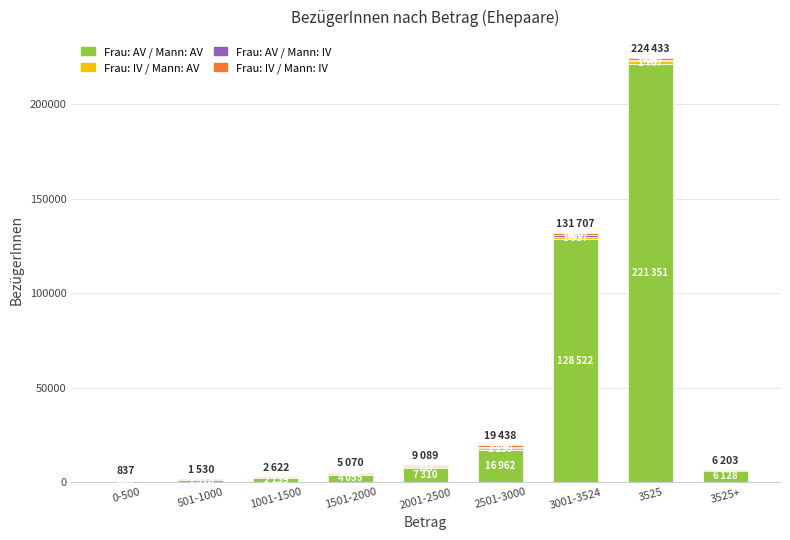

At which category is the sum across all series the highest?

3525